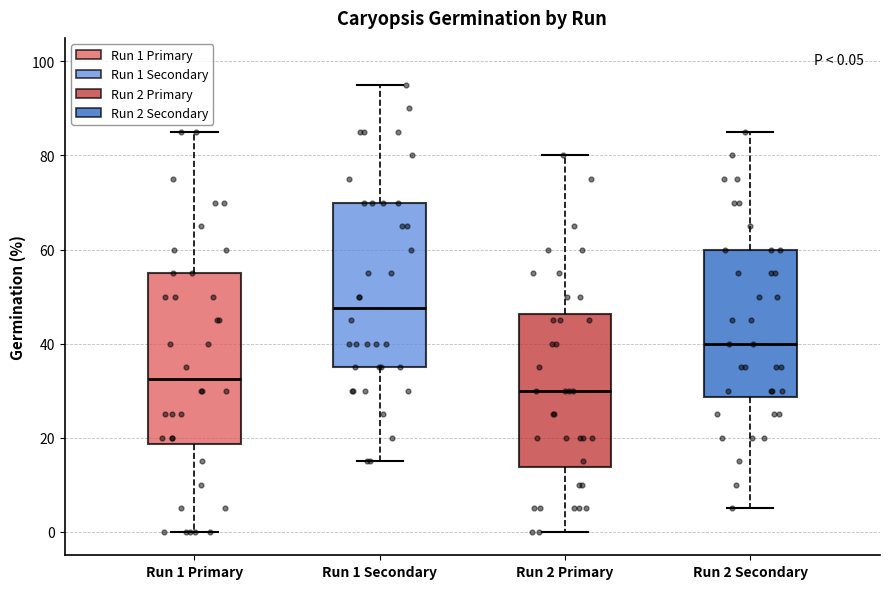

Which box has the lowest median line?

Run 2 Primary